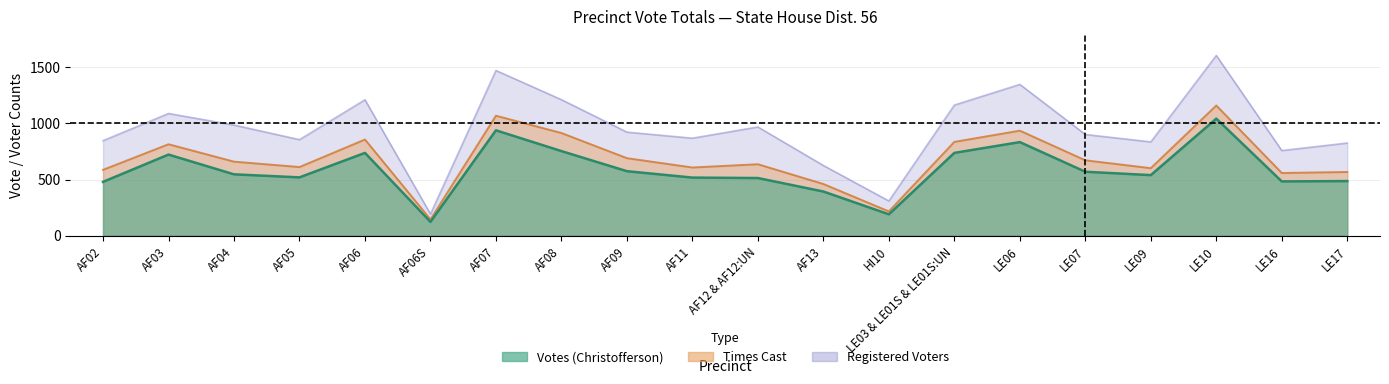

What is the minimum value for times_cast?

145